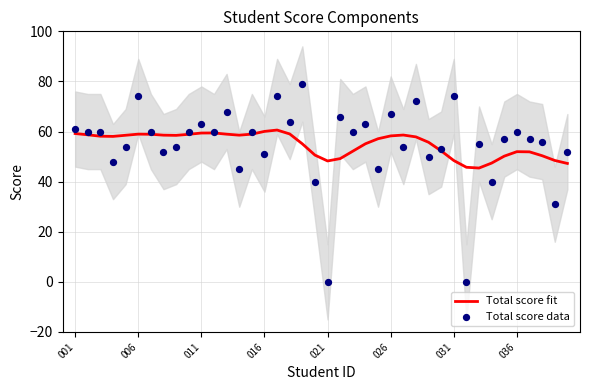

Is the value of Total score fit at 31 greater than the value of Total score data at 8?

No